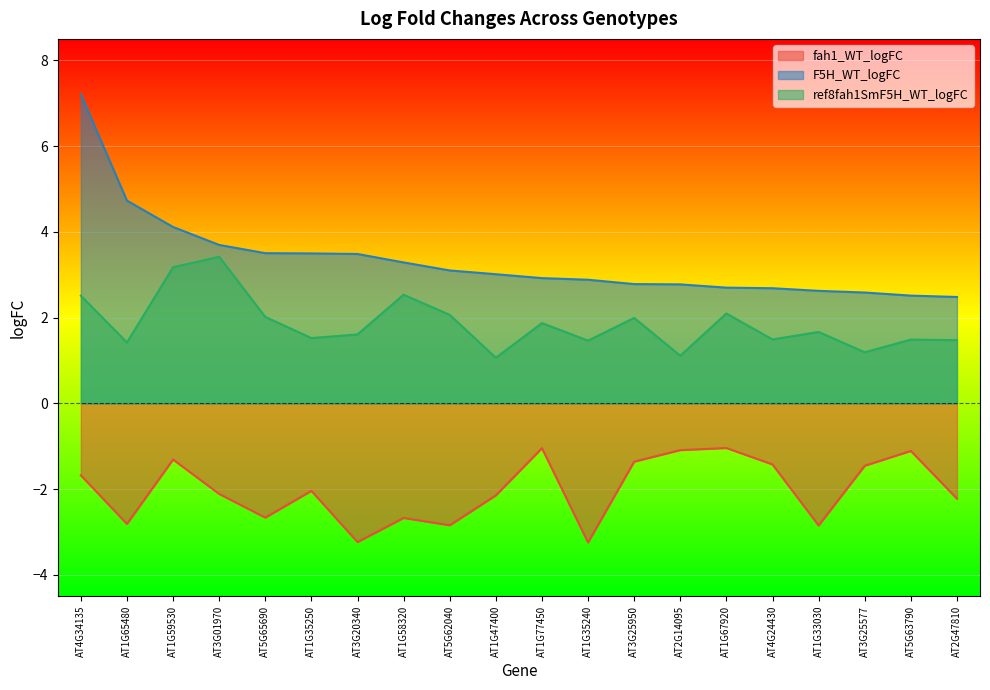

What is the label of the 19th point from the right?

AT1G65480